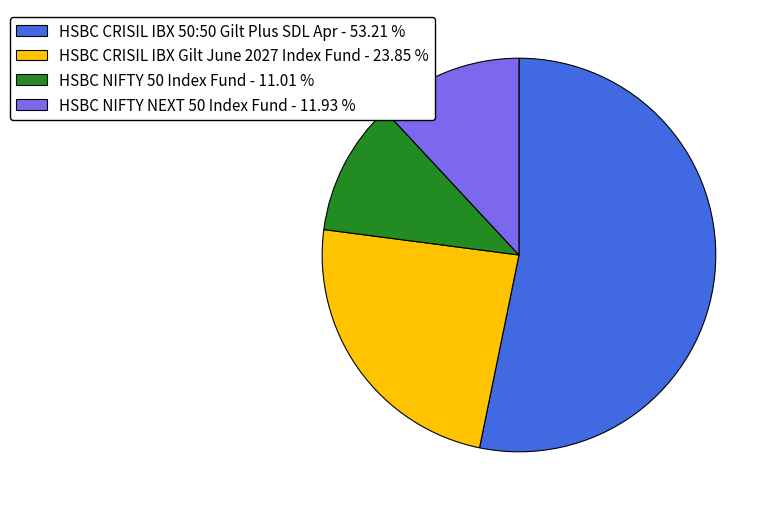

Between HSBC CRISIL IBX 50:50 Gilt Plus SDL Apr - 53.21 % and HSBC NIFTY 50 Index Fund - 11.01 %, which is larger?

HSBC CRISIL IBX 50:50 Gilt Plus SDL Apr - 53.21 %